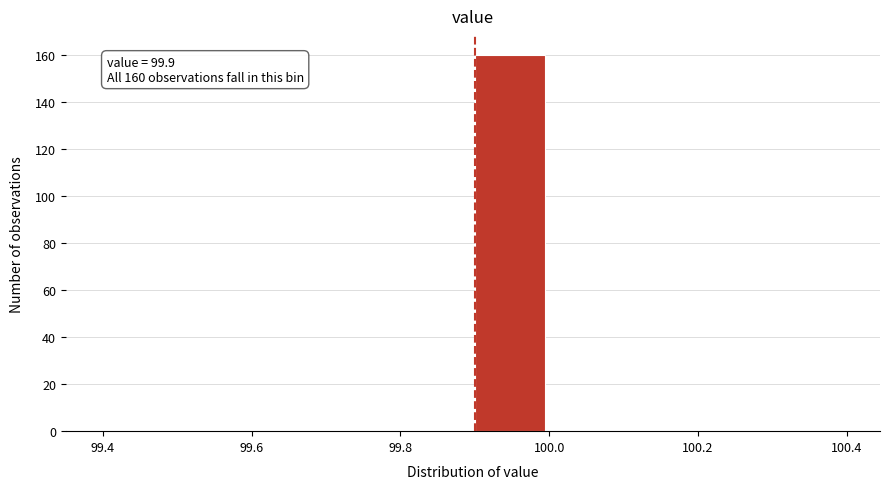

Over which range of the x-axis is the bar tallest?

99.9 to 100.0